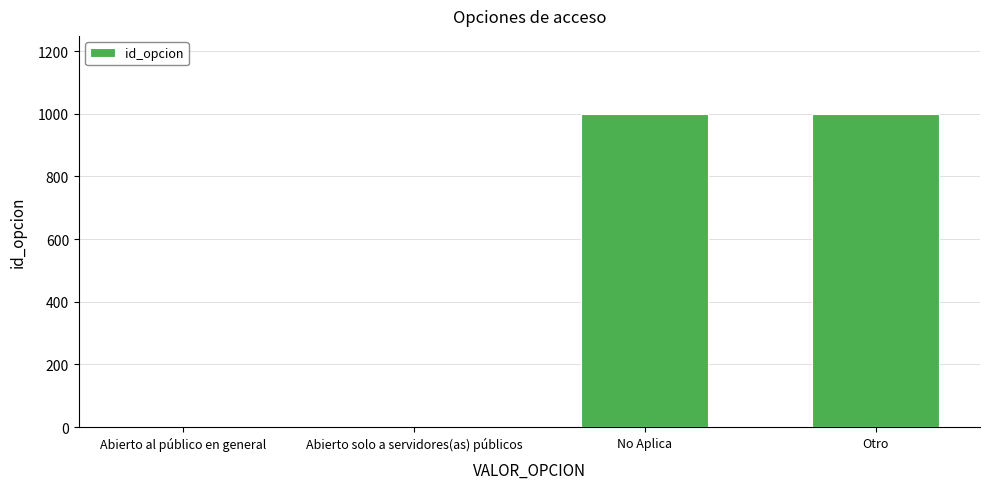

What is the sum of all values?

1998